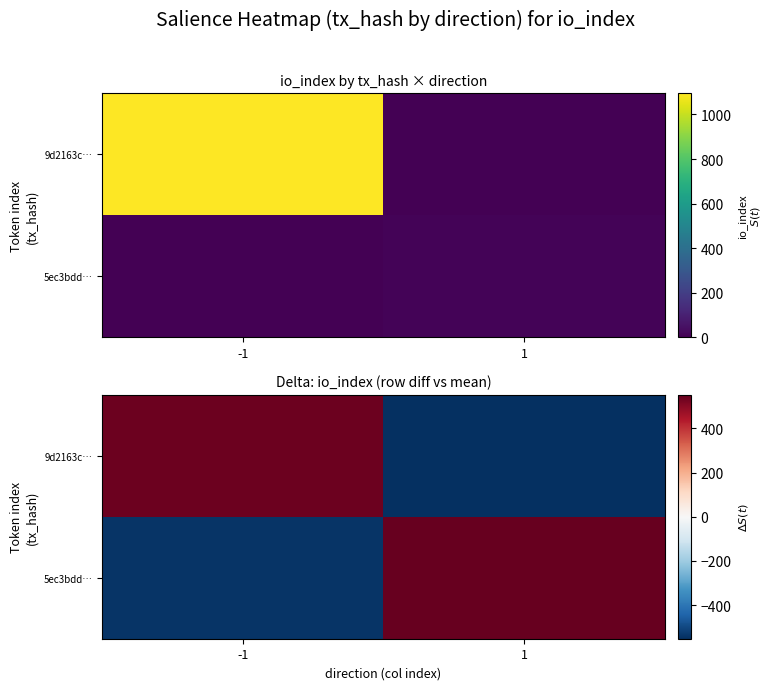

Rank the series by their average value, from lowest to highest.

9d2163c…, 5ec3bdd…